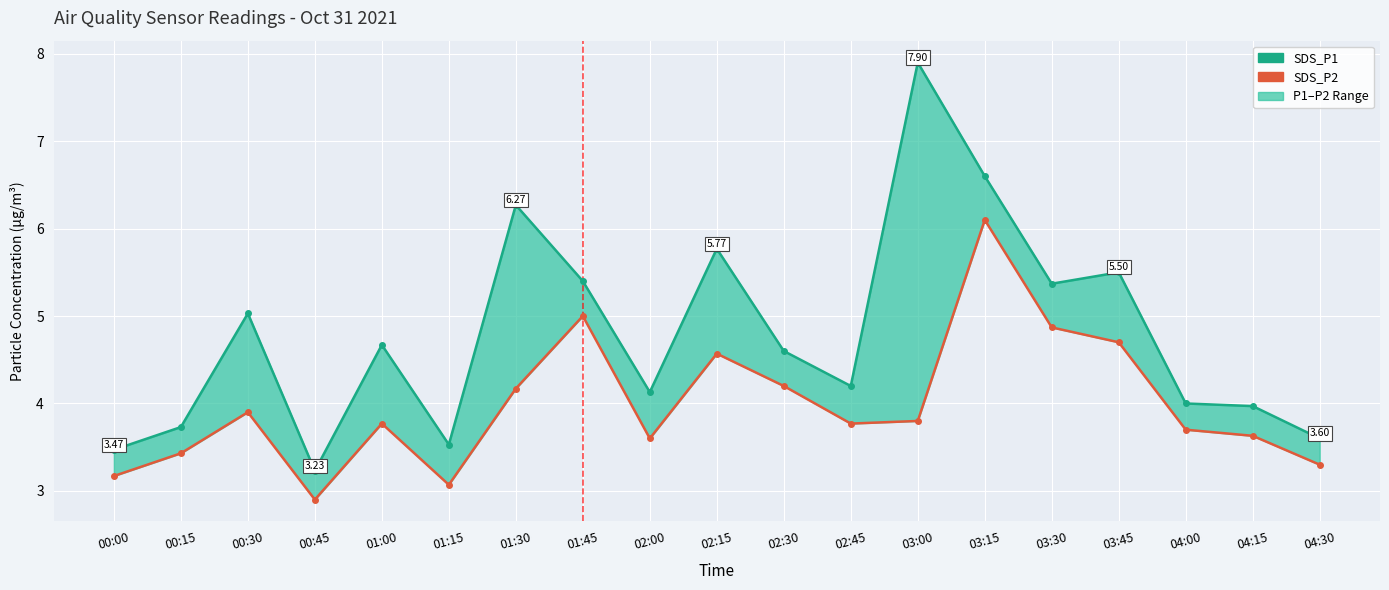

What is the approximate value of SDS_P1 at 02:30?

4.6